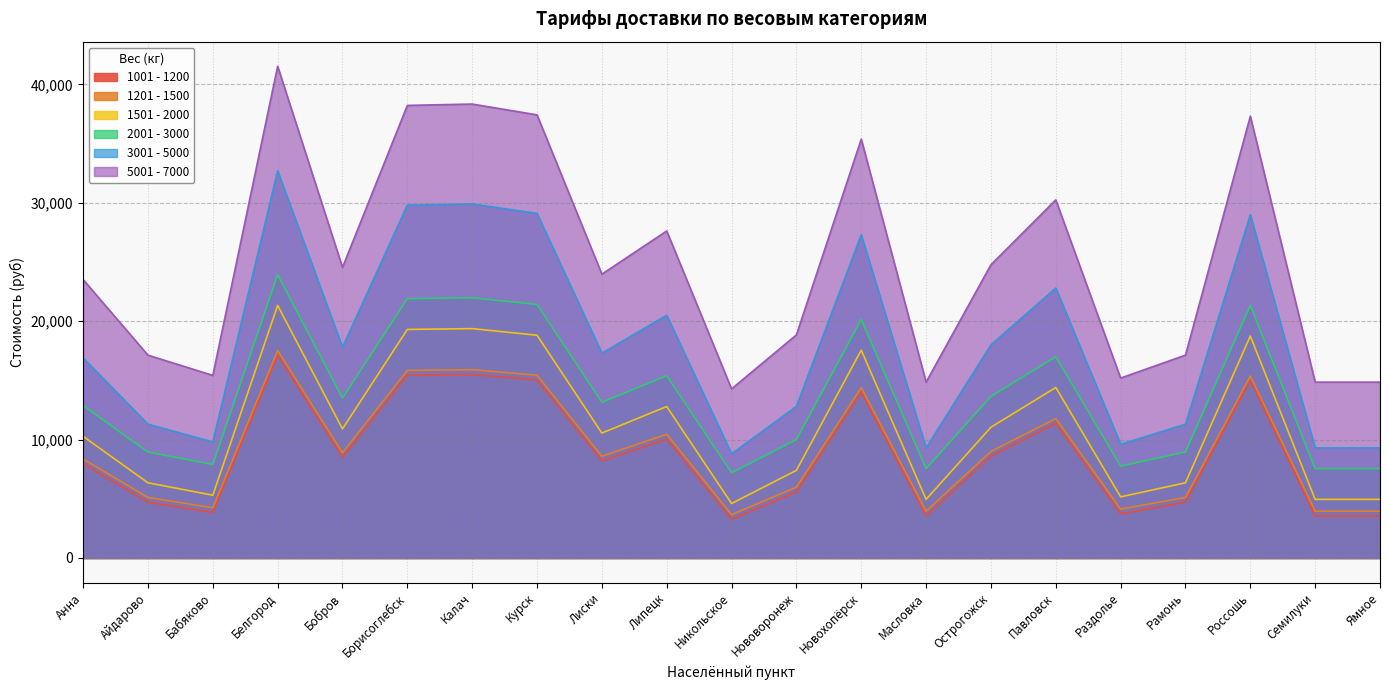

What is the minimum value for 1201 - 1500?

3260